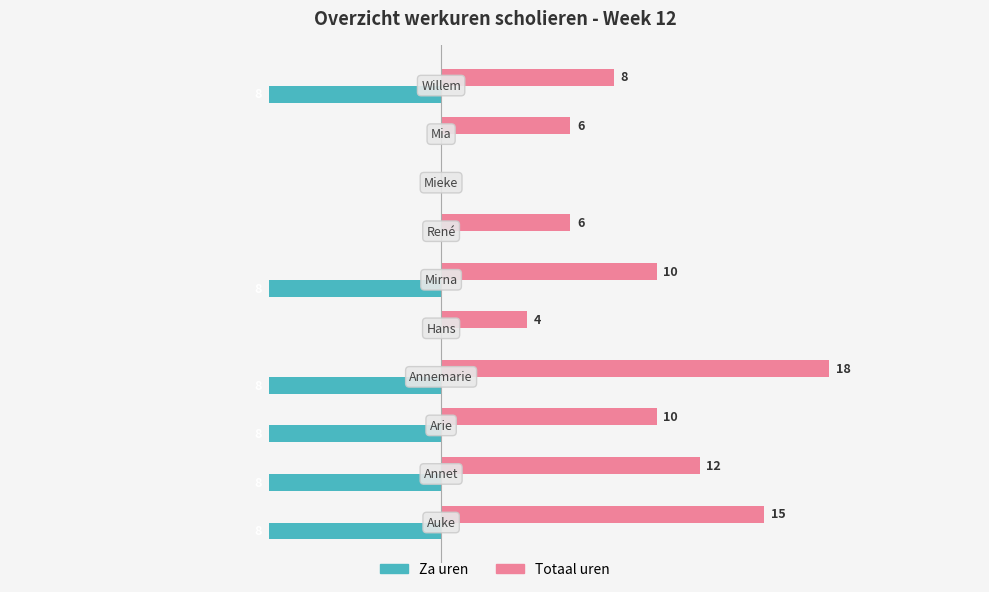

Which series has the largest total across all categories?

Totaal uren